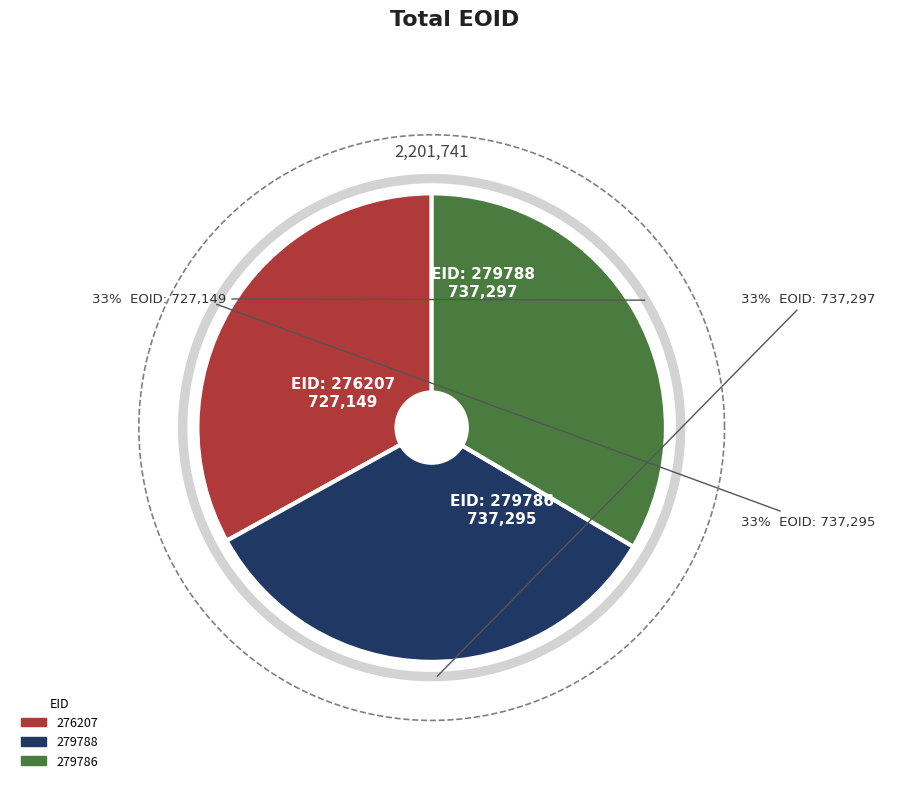

Combined, what portion of the pie is 276207 and 279786?

66.5%